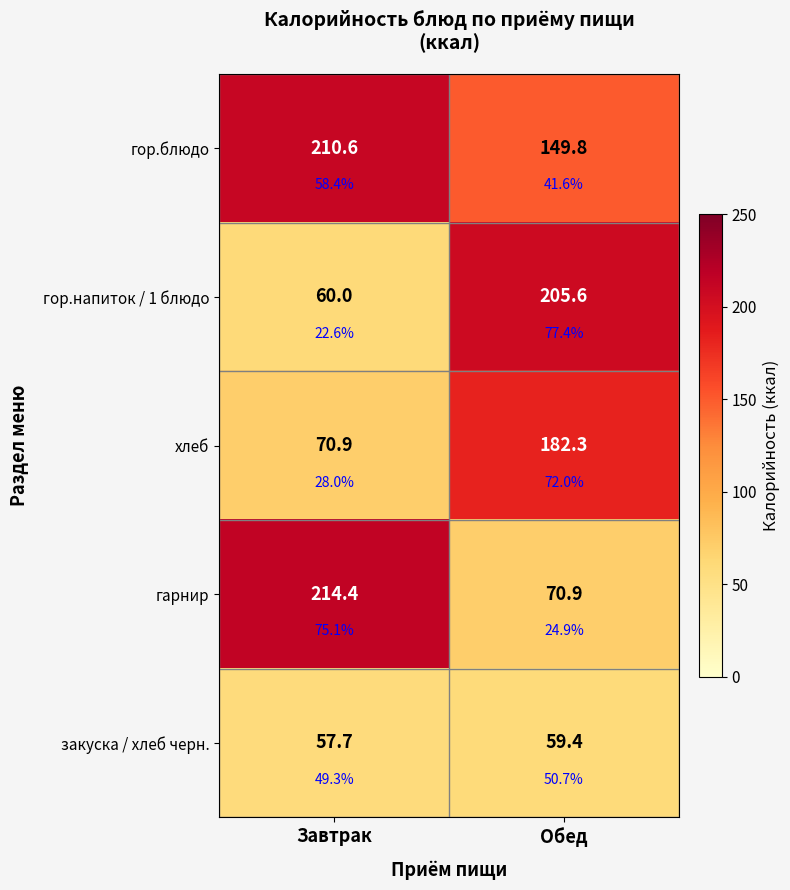

Where is хлеб nearest to the value 126?

Завтрак